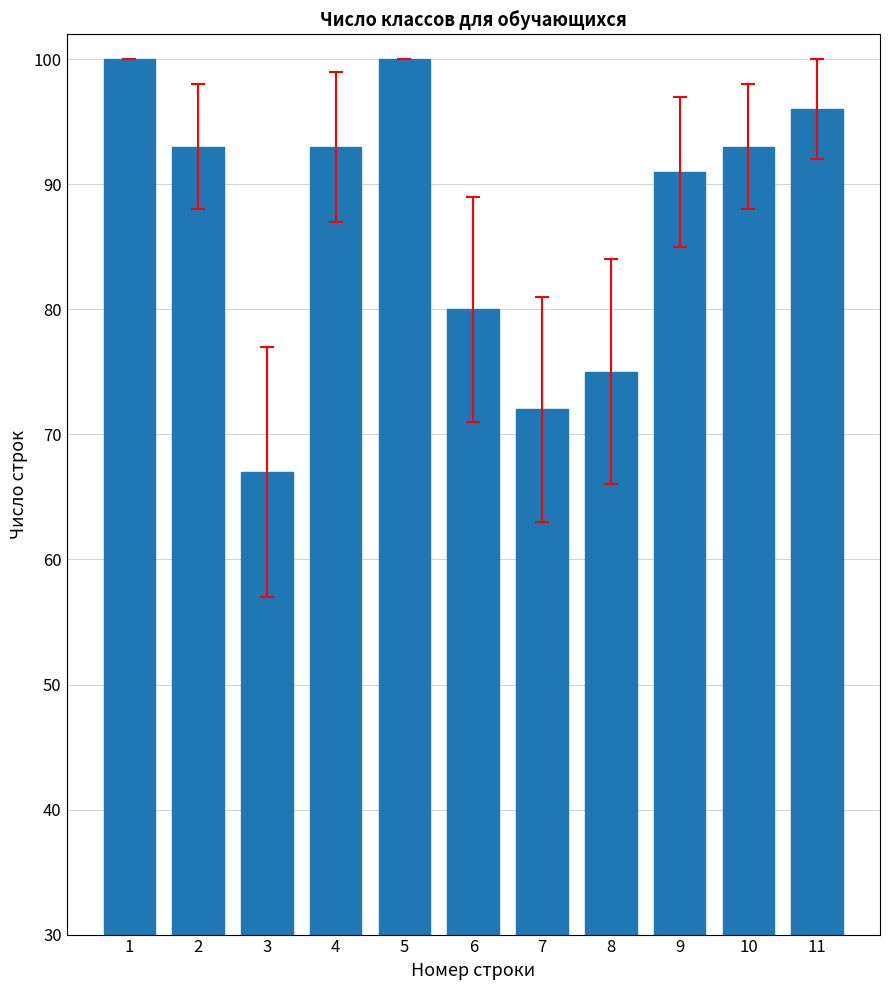

At which category does the chart reach its minimum across all series?

3